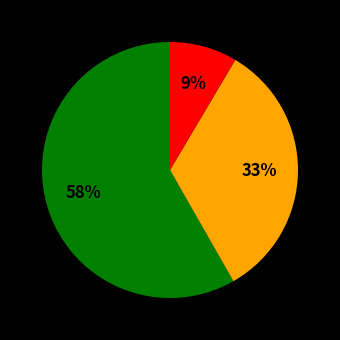

Count the number of slices in the pie.

3